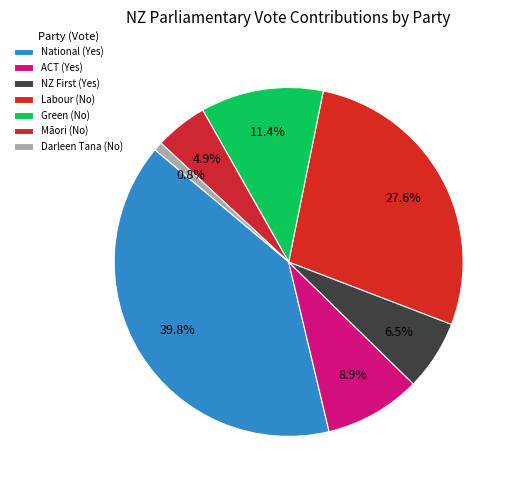

What is the ratio of the value at Darleen Tana (No) to the value at ACT (Yes)?

0.1